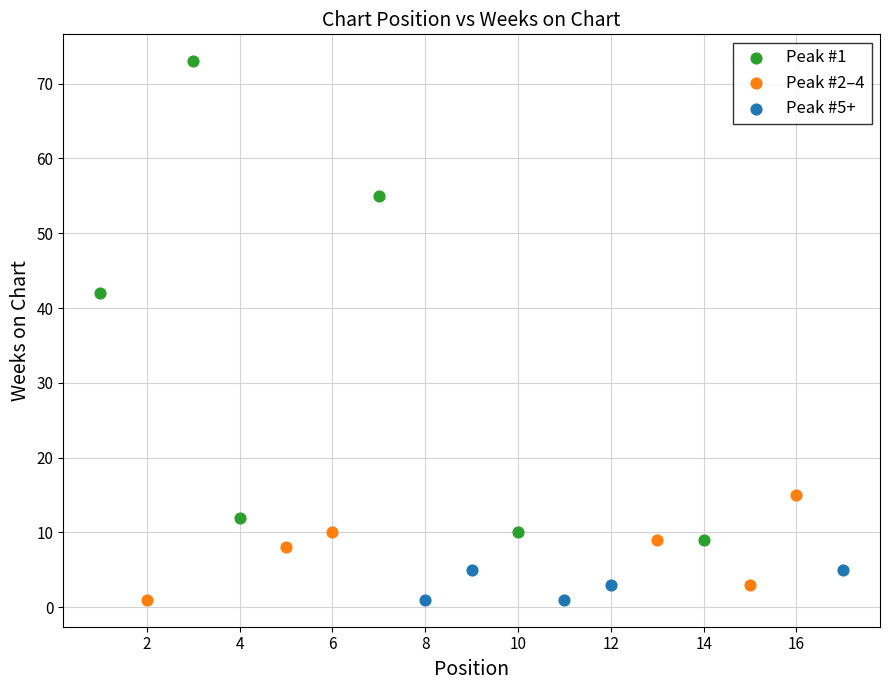

Which series reaches the maximum Y coordinate?

Peak #1